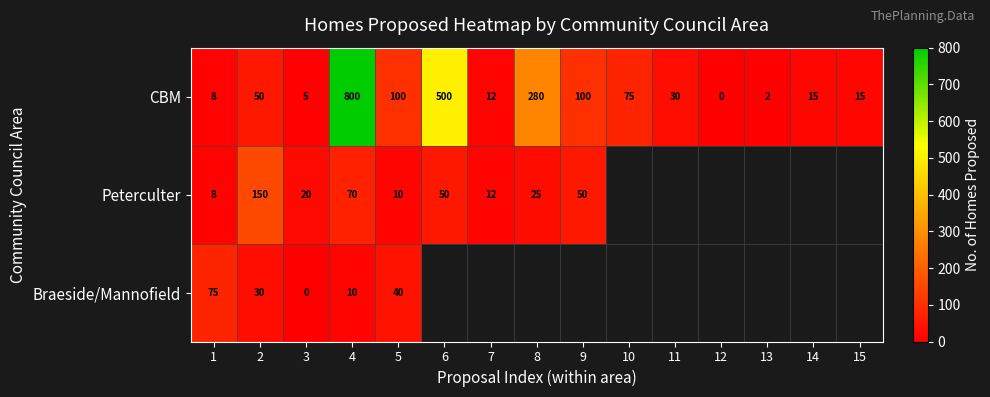

The Peterculter series shows 84 at 9. True or false?

False